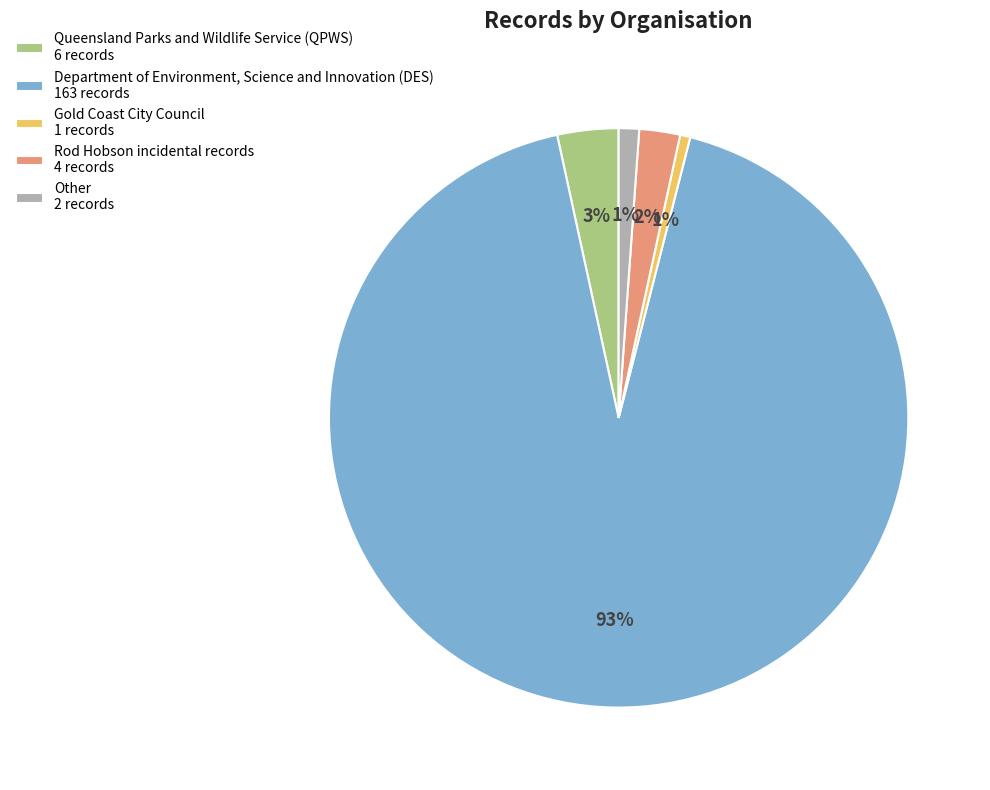

To the nearest percent, what portion does Gold Coast City Council represent?

1%